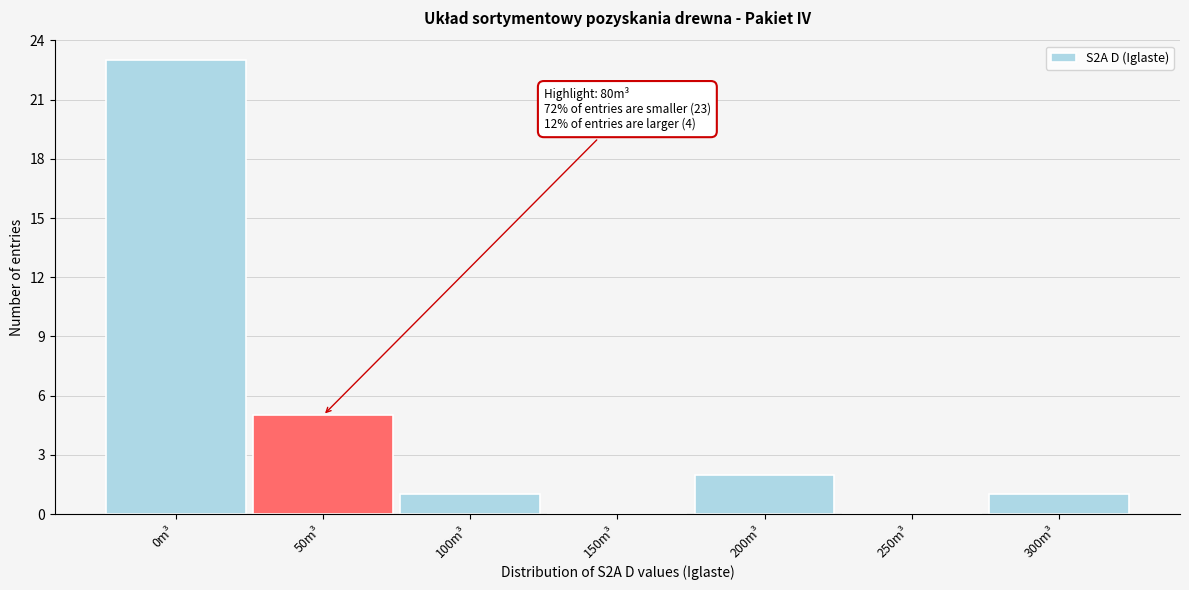

Reading right to left, transcribe all the data shown in this chart.

300m³=1	250m³=0	200m³=2	150m³=0	100m³=1	50m³=5	0m³=23